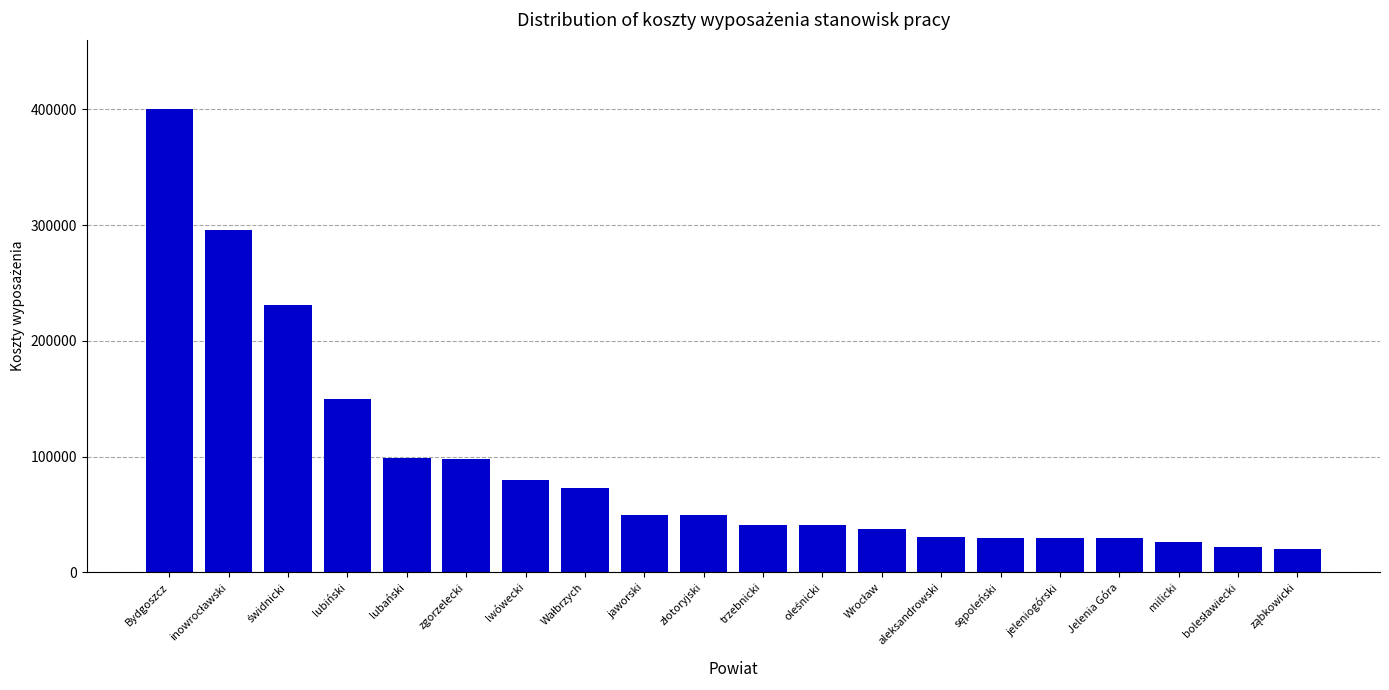

What value does the data have at jaworski?

50000